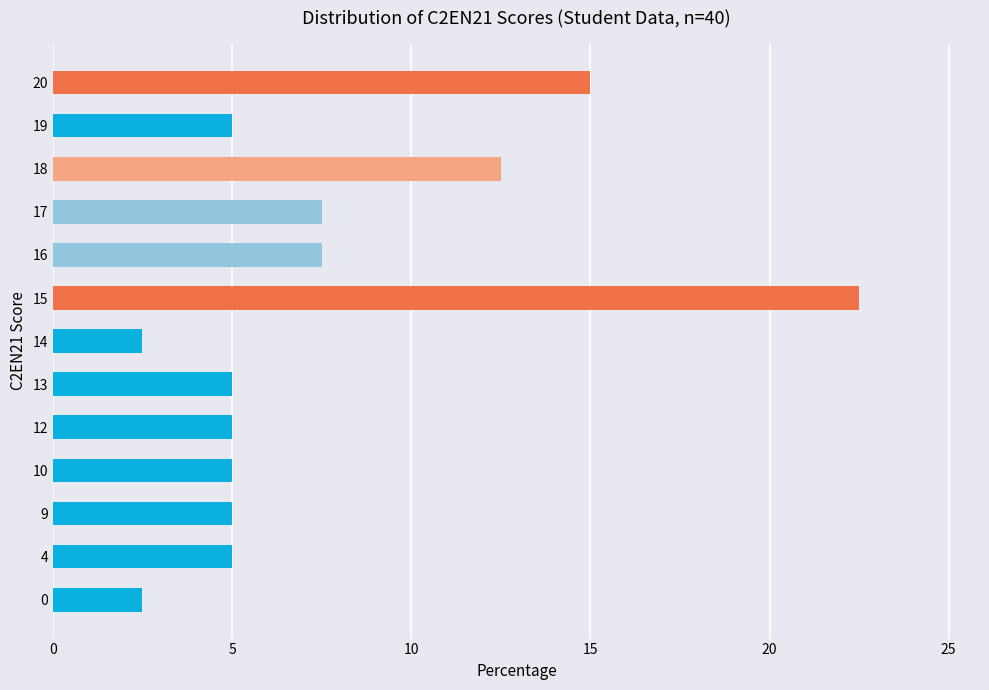

How many categories are shown in the chart?

13